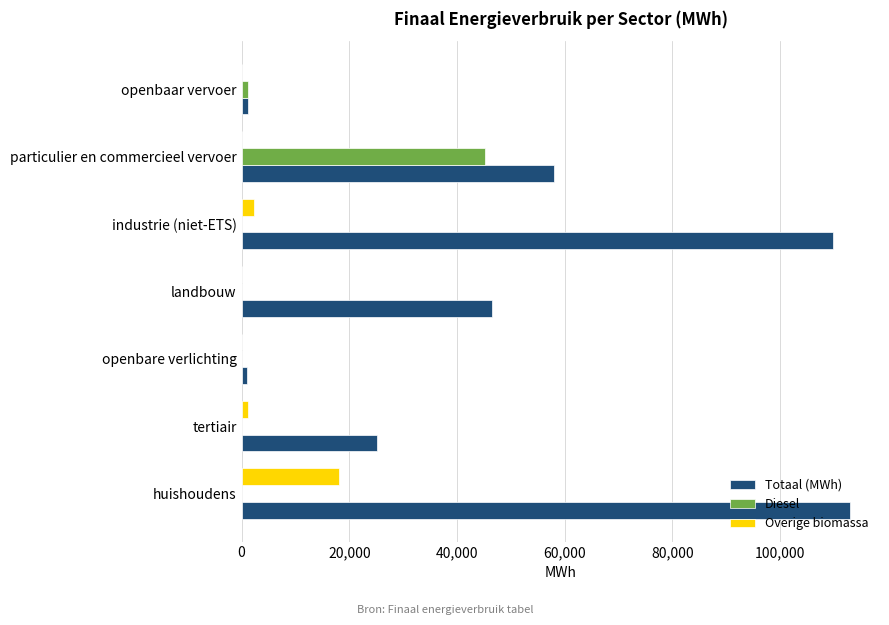

Which series has the largest total across all categories?

Totaal (MWh)